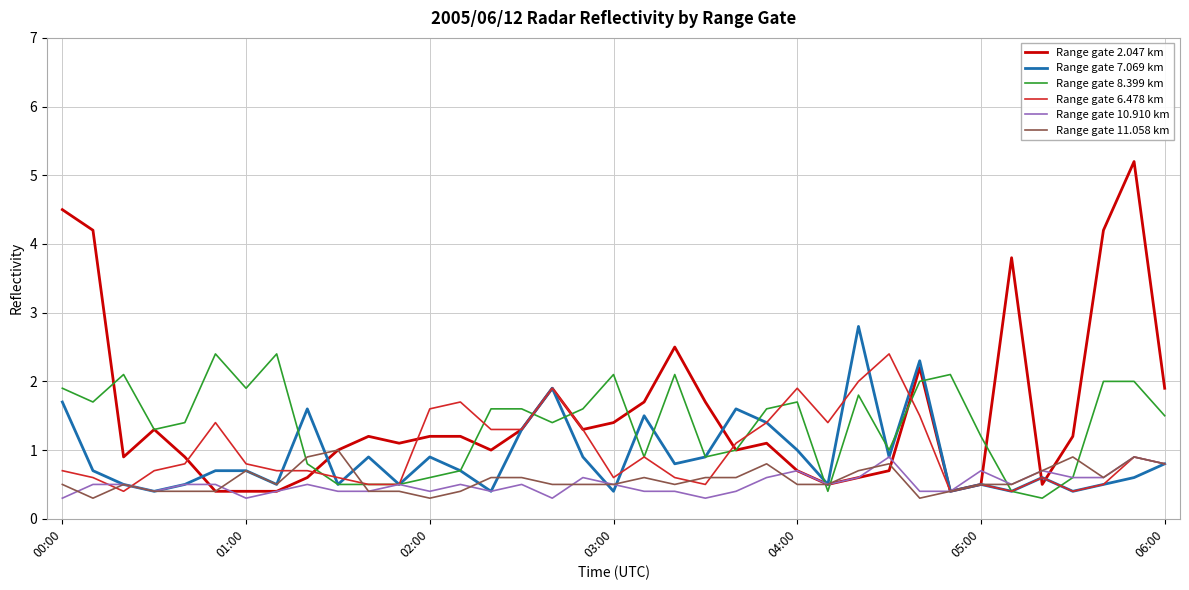

What is the greatest value displayed?

5.2